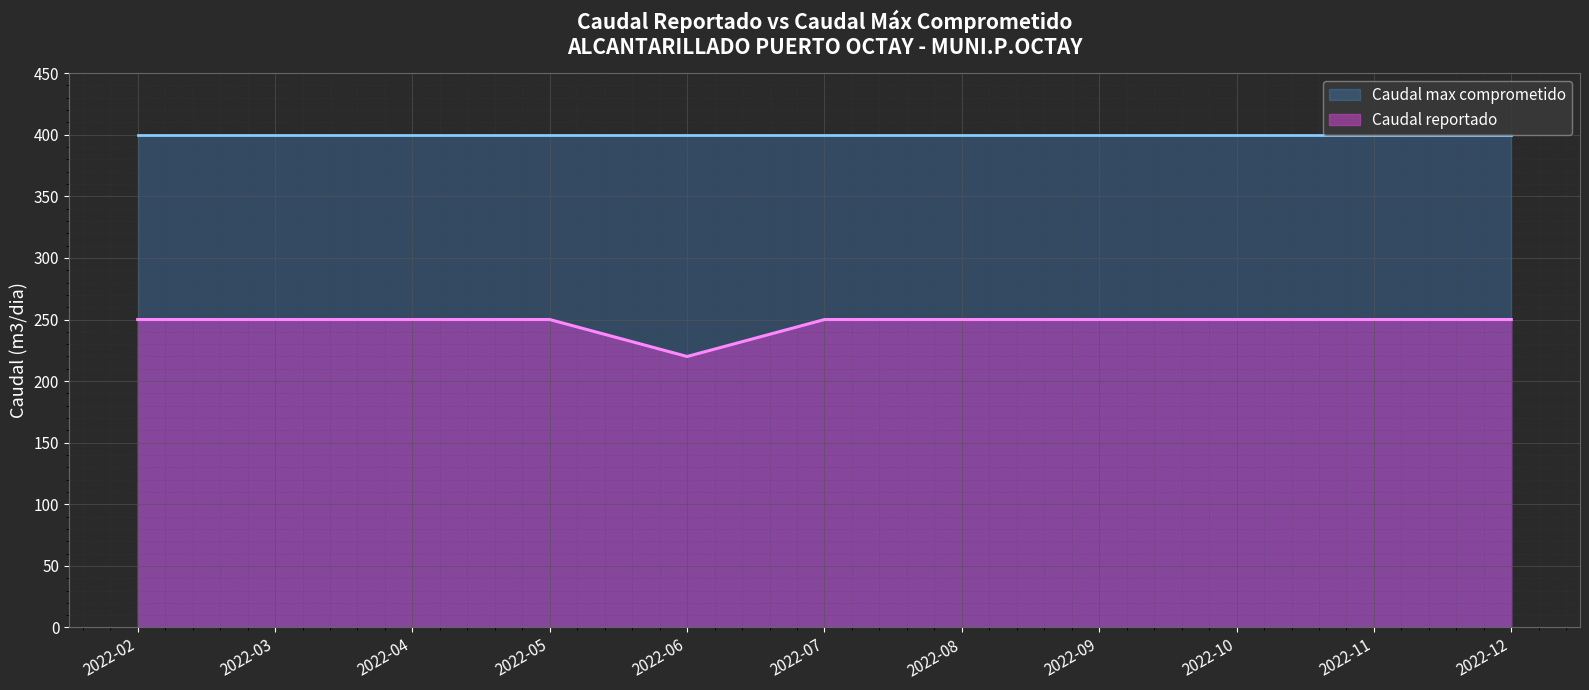

Read the value at 2022-04, to the nearest 10.

250